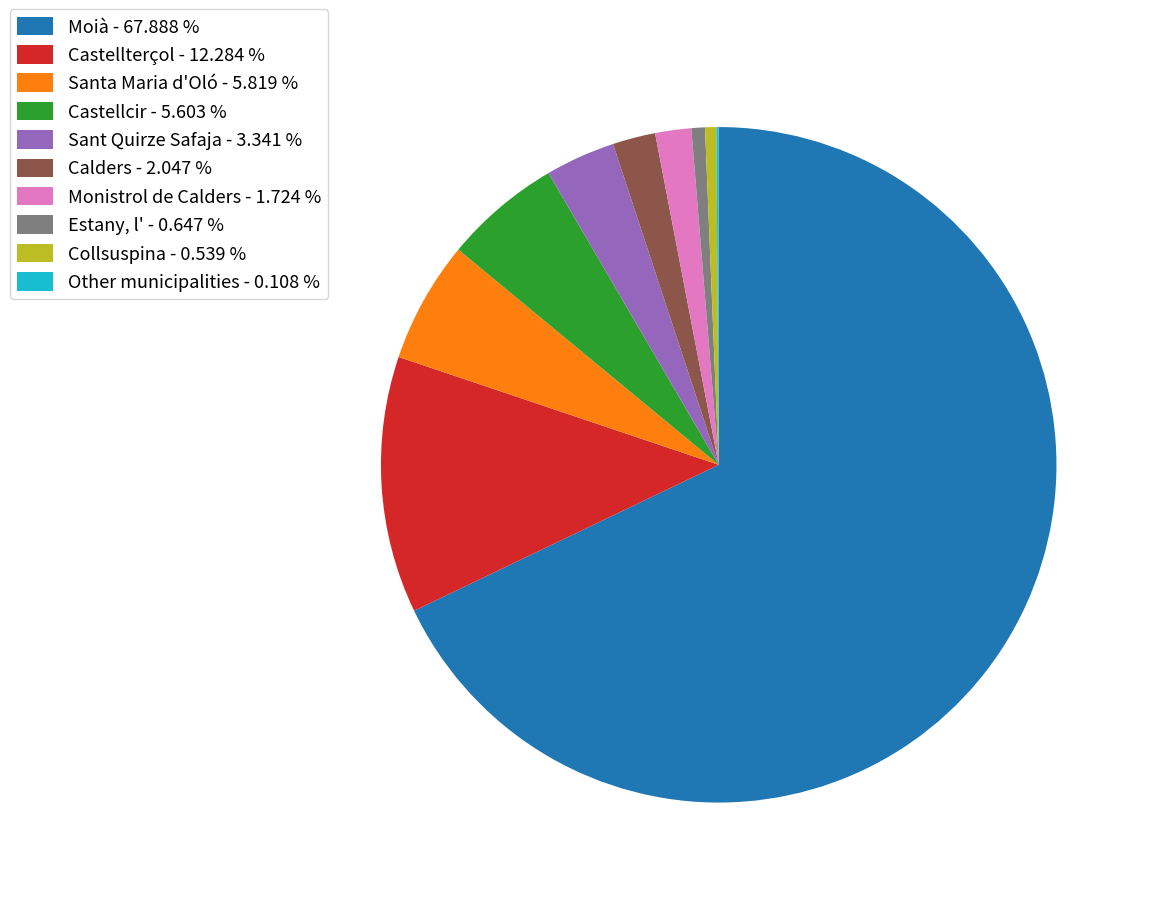

What is the majority slice?

Moià